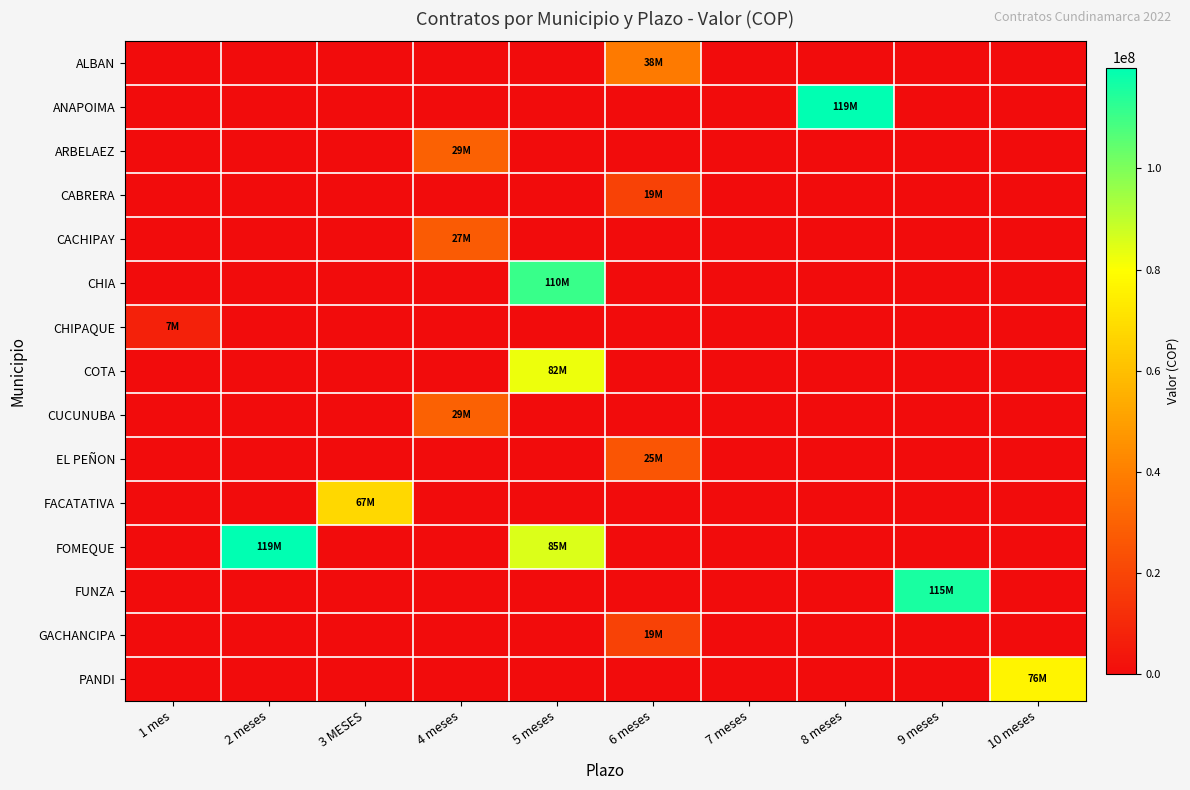

Rank the series by their maximum value, from highest to lowest.

ANAPOIMA, FOMEQUE, FUNZA, CHIA, COTA, PANDI, FACATATIVA, ALBAN, ARBELAEZ, CUCUNUBA, CACHIPAY, EL PEÑON, CABRERA, GACHANCIPA, CHIPAQUE